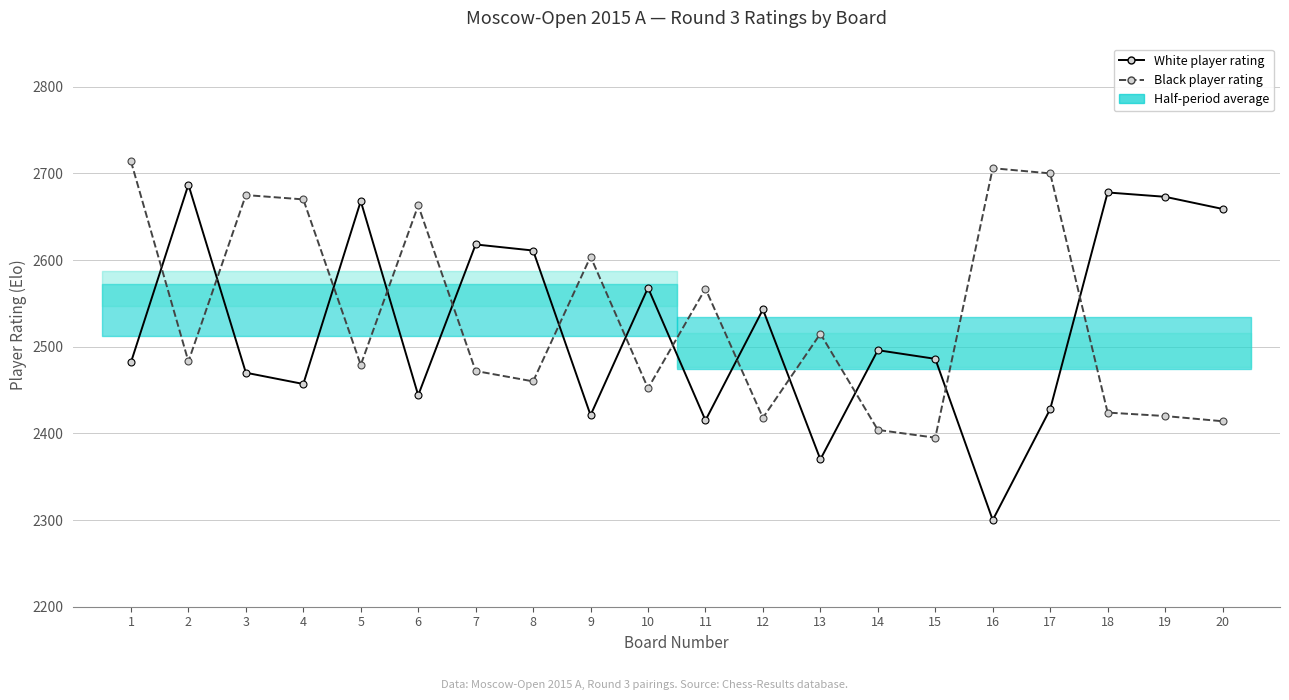

In White player rating, how many points are higher than both neighbors (excluding endpoints)?

7